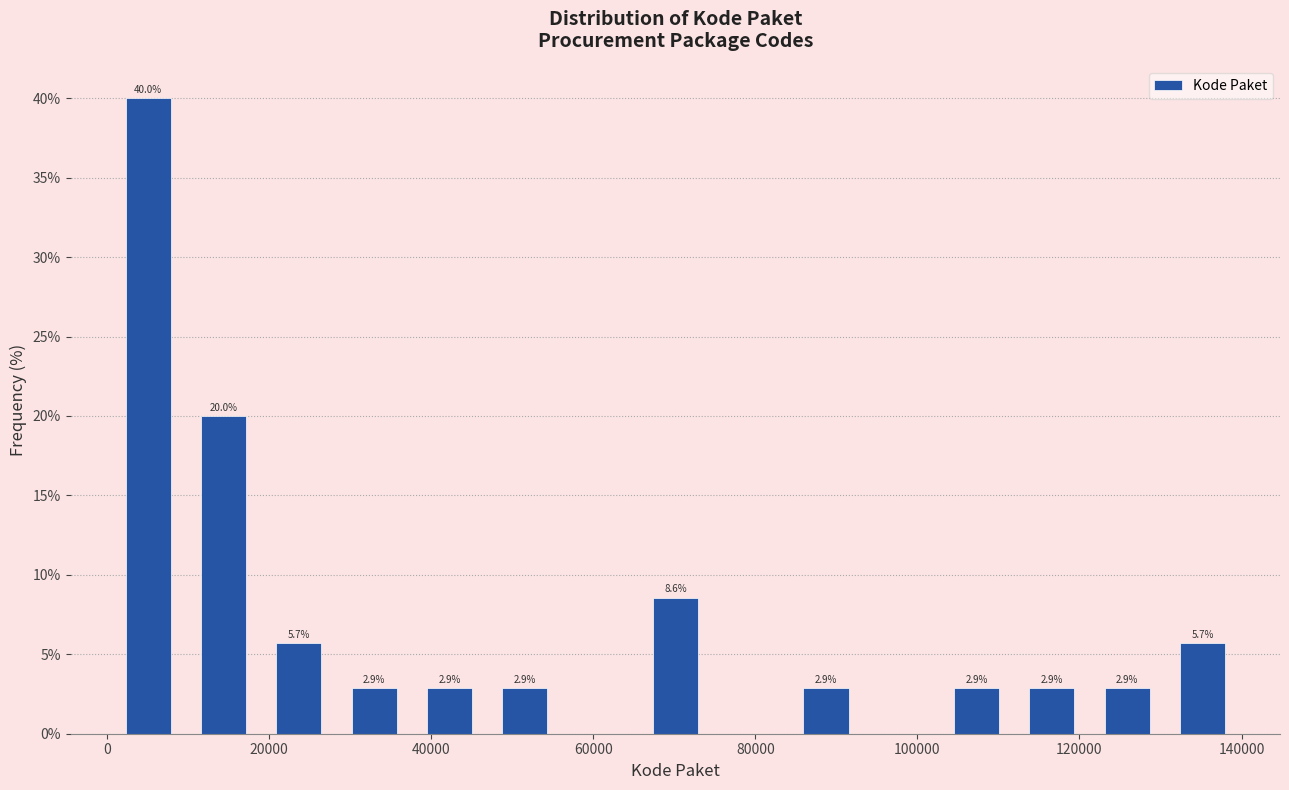

Which range on the x-axis has the tallest bar?

0 to 10000